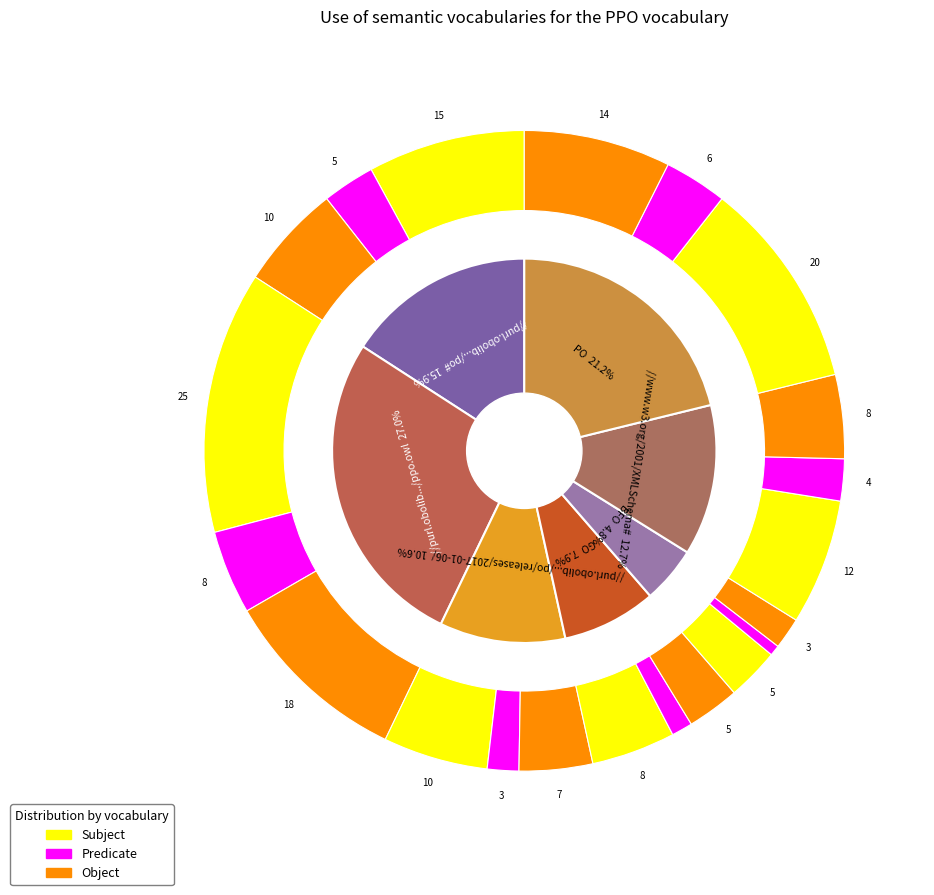

True or false: 15E3002 accounts for 21% of the total.

False